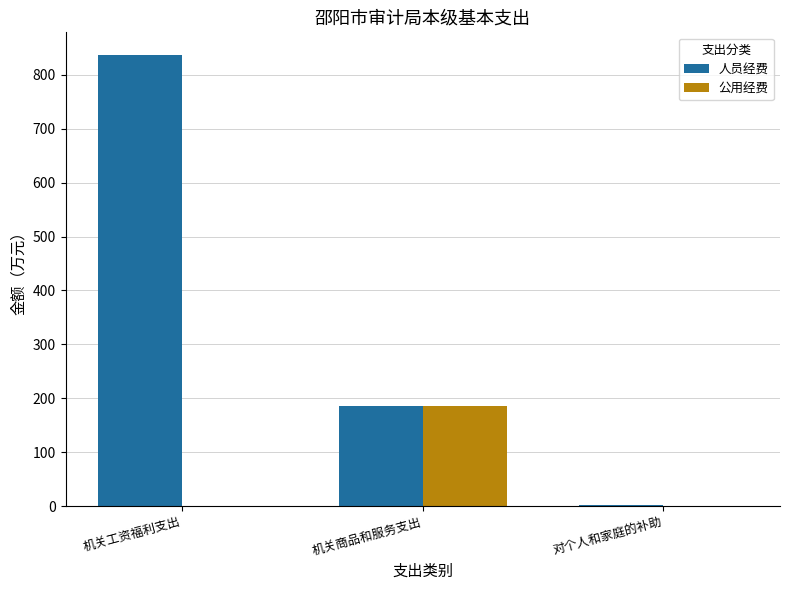

How many groups of bars are there?

3